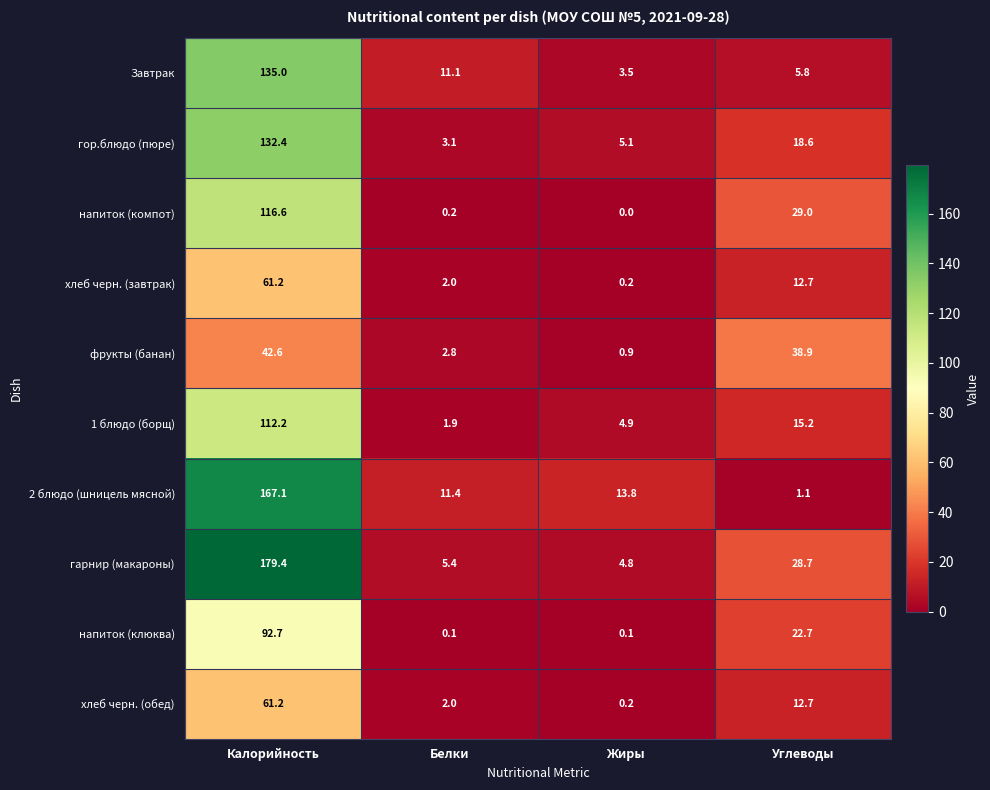

What is the difference between the second highest and second lowest values in the фрукты (банан) series?

36.1